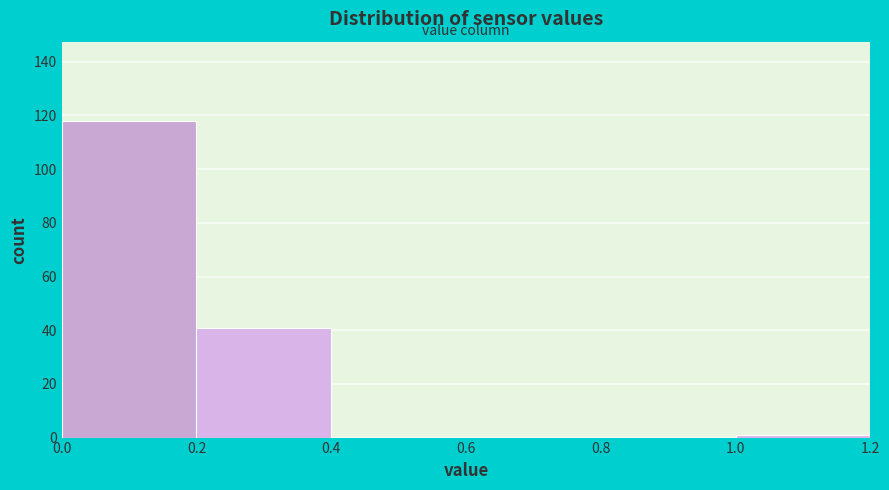

Reading left to right, transcribe this chart: for each bar, give the range it covers on the x-axis and its height. The values are not printed on the chart, so give them approximately, as read against the axis.

0.0 to 0.2: 118
0.2 to 0.4: 42
0.4 to 0.6: 0
0.6 to 0.8: 0
0.8 to 1.0: 0
1.0 to 1.2: under 2